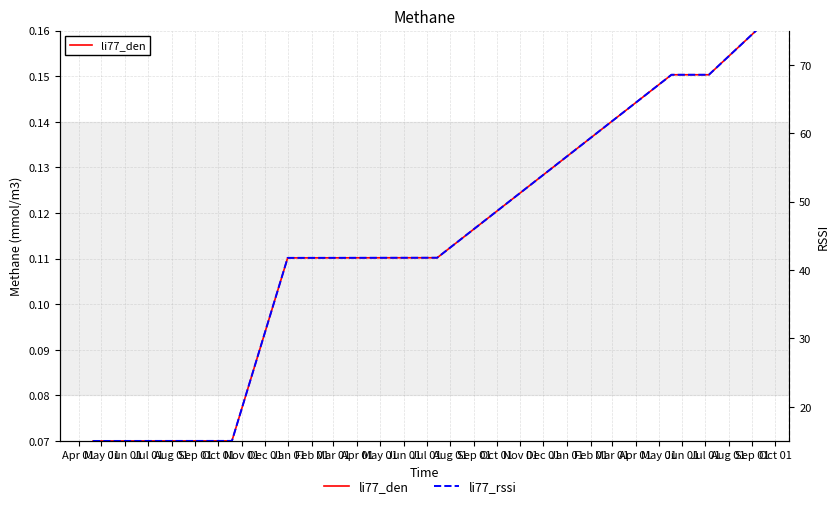

Count the li77_den values in the range 0 to 1.

8